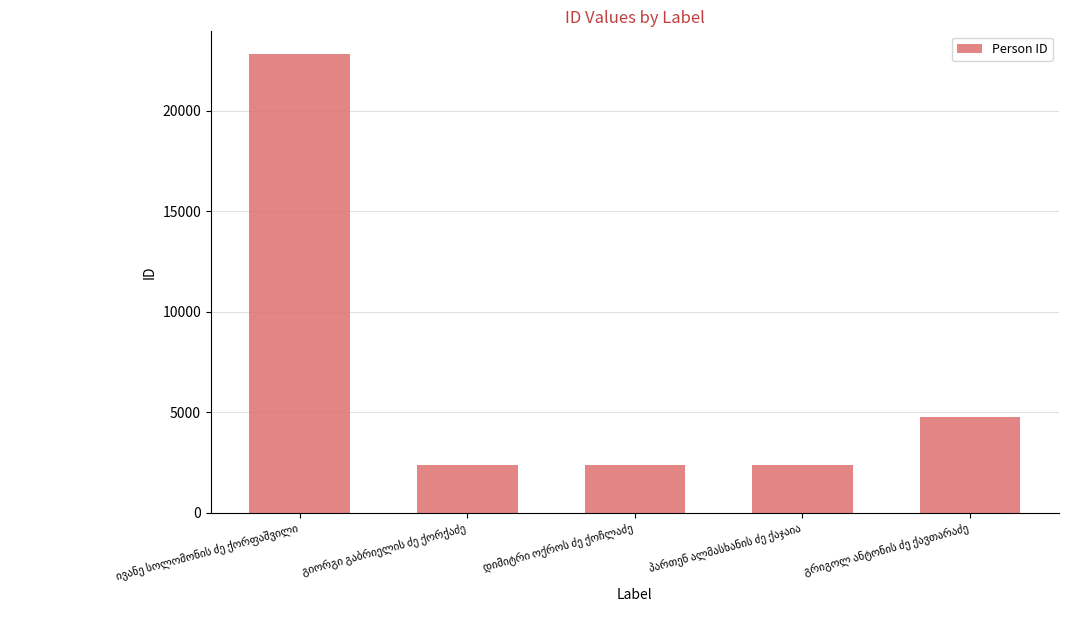

What is the sum of all values?

34721